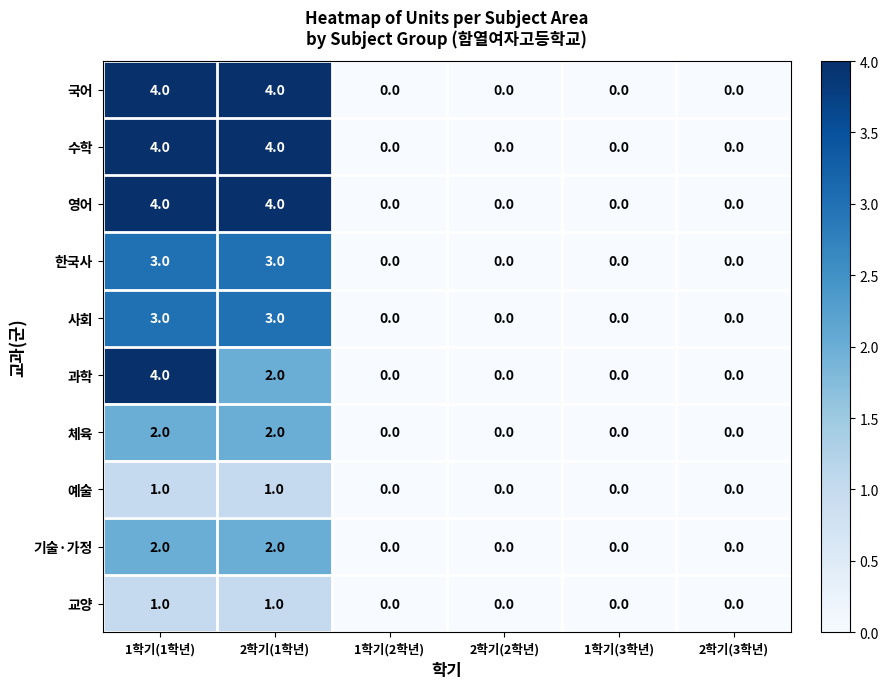

What is the spread (max minus min) of values at 1학기(1학년)?

3